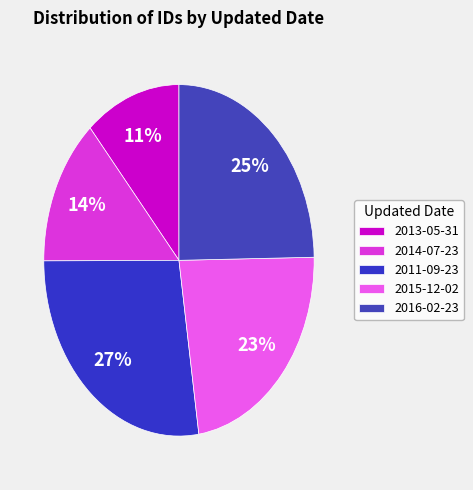

To the nearest percent, what percentage of the pie is 2011-09-23?

27%